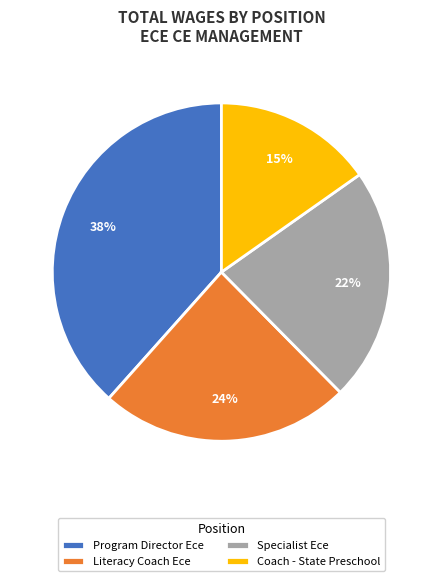

Does Coach - State Preschool account for over 50% of the chart?

No